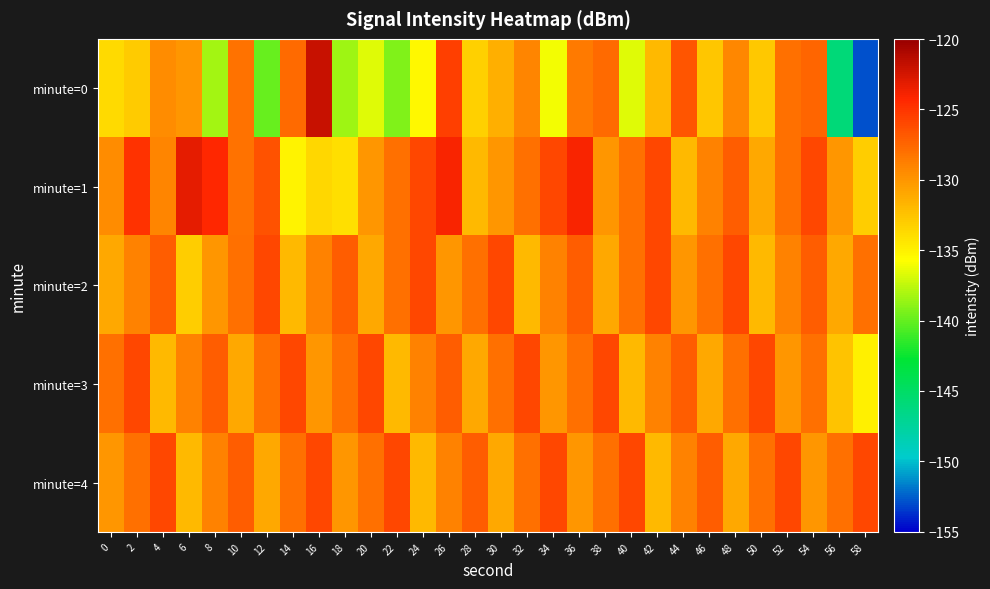

How many categories are shown in the chart?

30